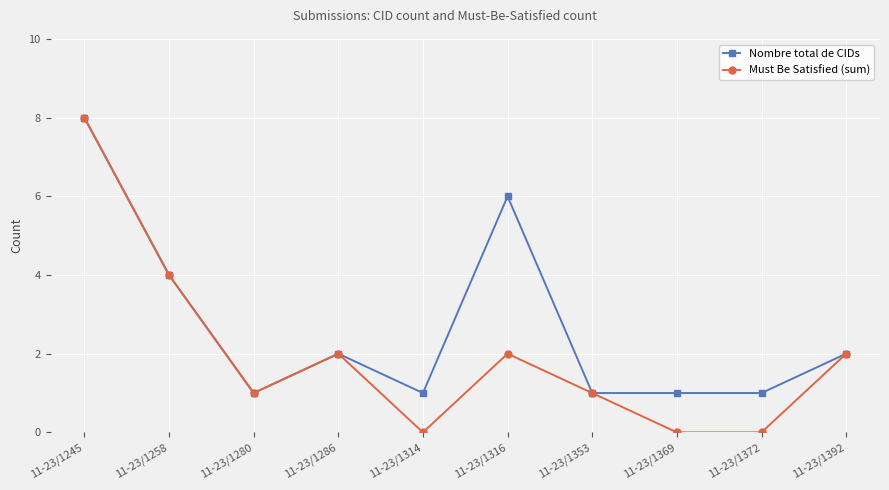

What is the greatest value displayed?

8